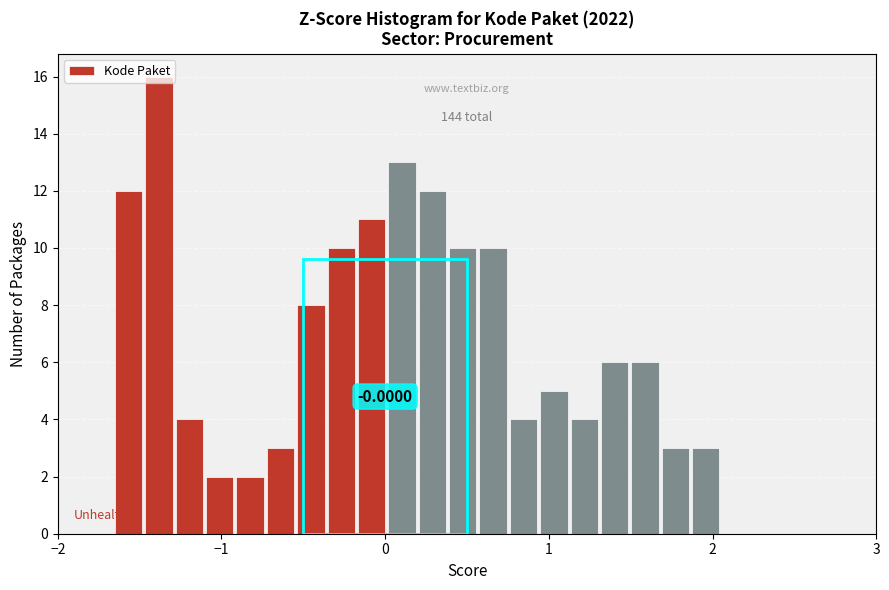

Read against the x-axis, roughly where is the centre of the tallest bar?

-1.4